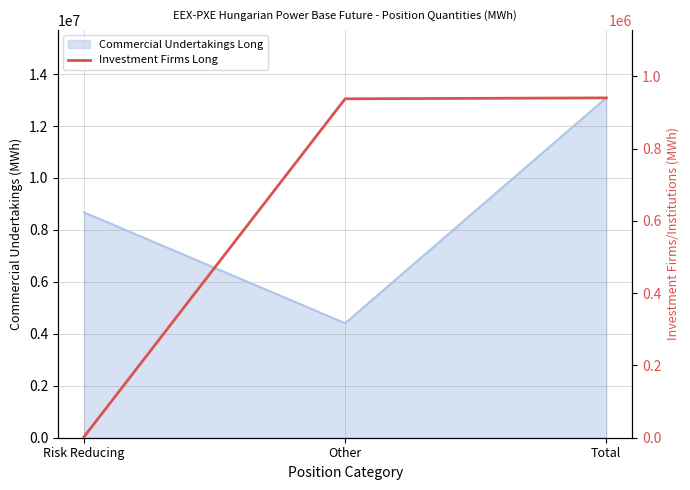

Does the chart display data point markers on the line(s)?

No